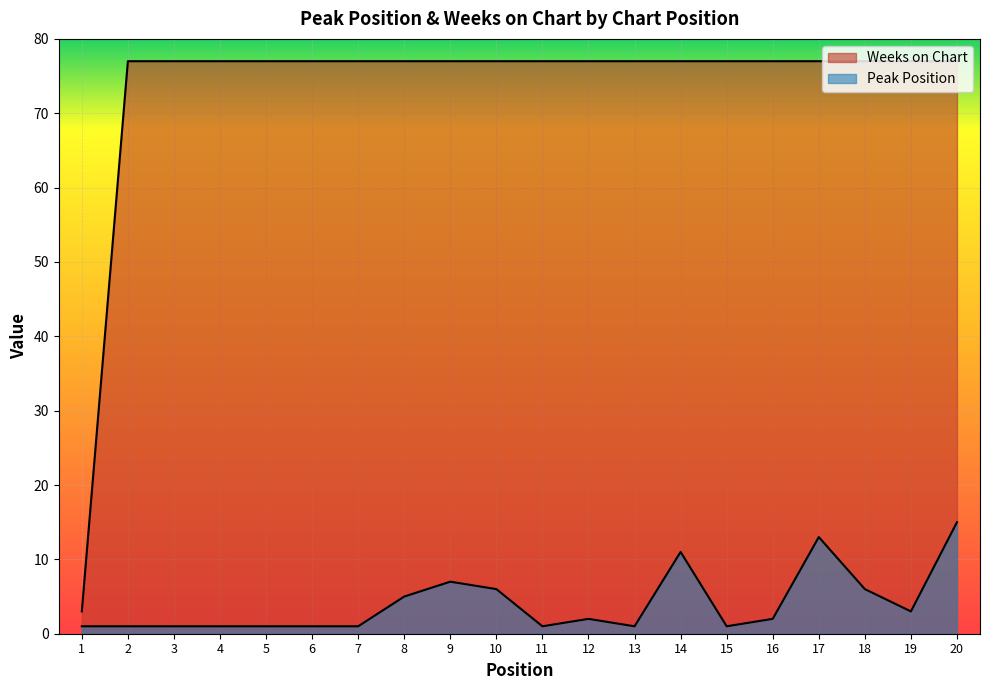

List the labels in order of Weeks on Chart value, smallest first.

1, 2, 3, 4, 5, 6, 7, 8, 9, 10, 11, 12, 13, 14, 15, 16, 17, 18, 19, 20